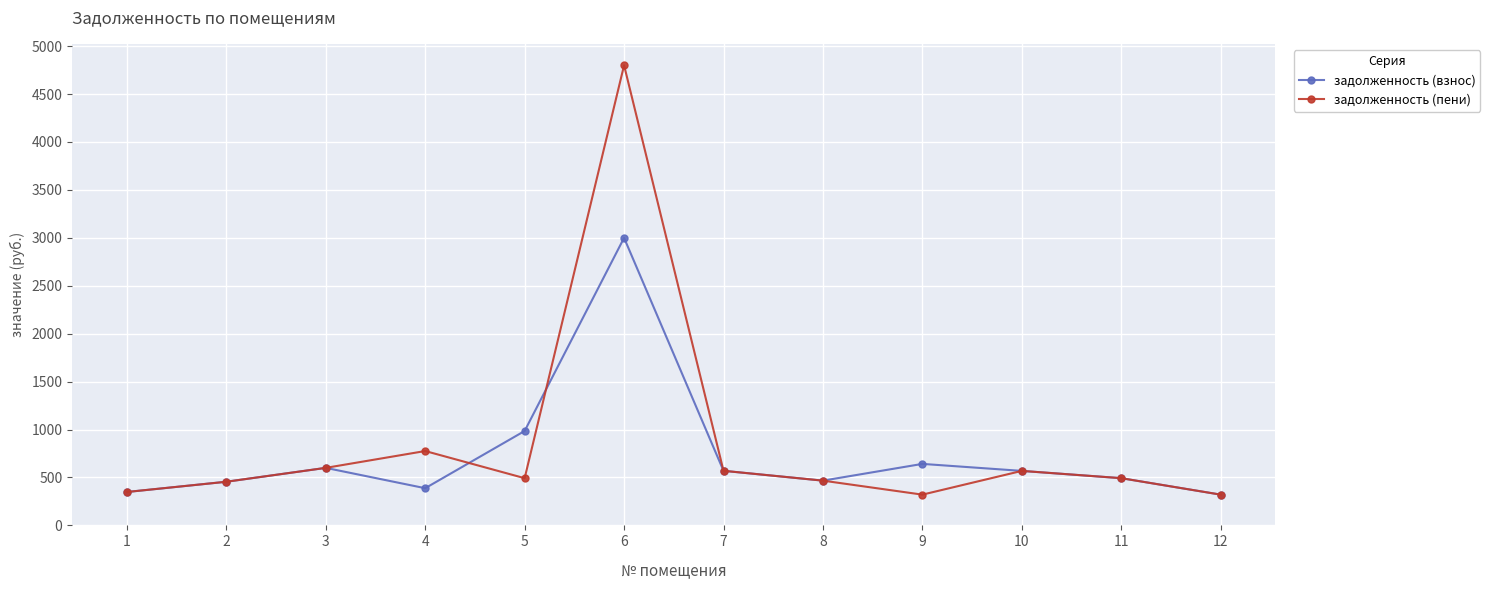

List the series in order of their peak value, lowest first.

задолженность (взнос), задолженность (пени)